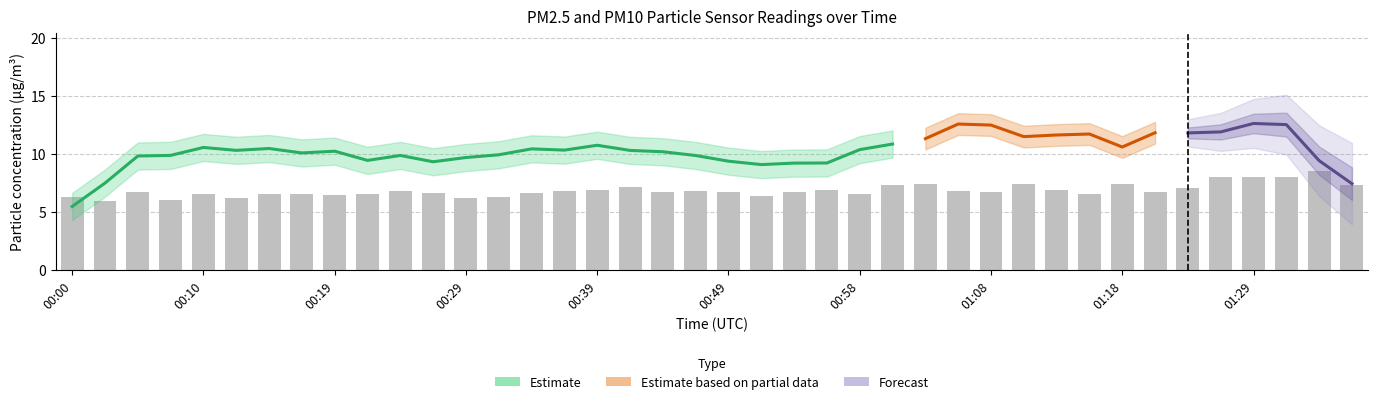

What is the difference between the maximum and minimum values?

2.6